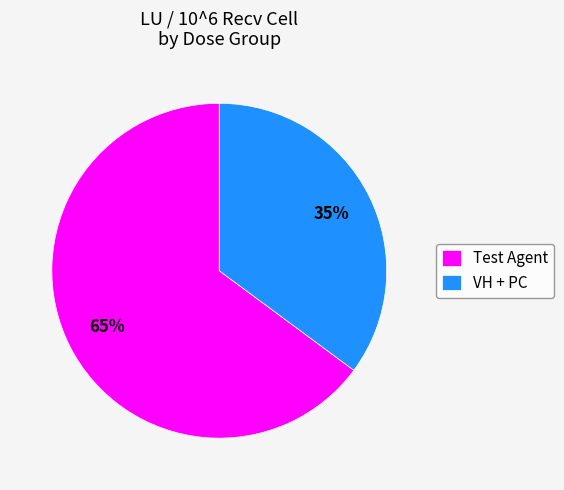

Which category has the biggest portion of the pie?

Test Agent